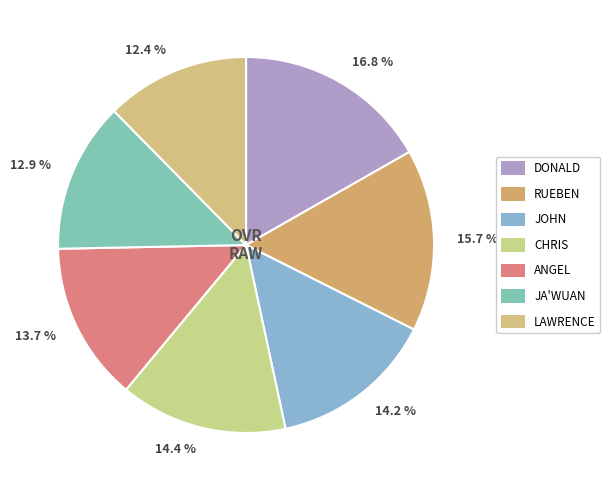

Rank the categories by value from highest to lowest.

Donald, Rueben, Chris, John, Angel, Ja'Wuan, Lawrence